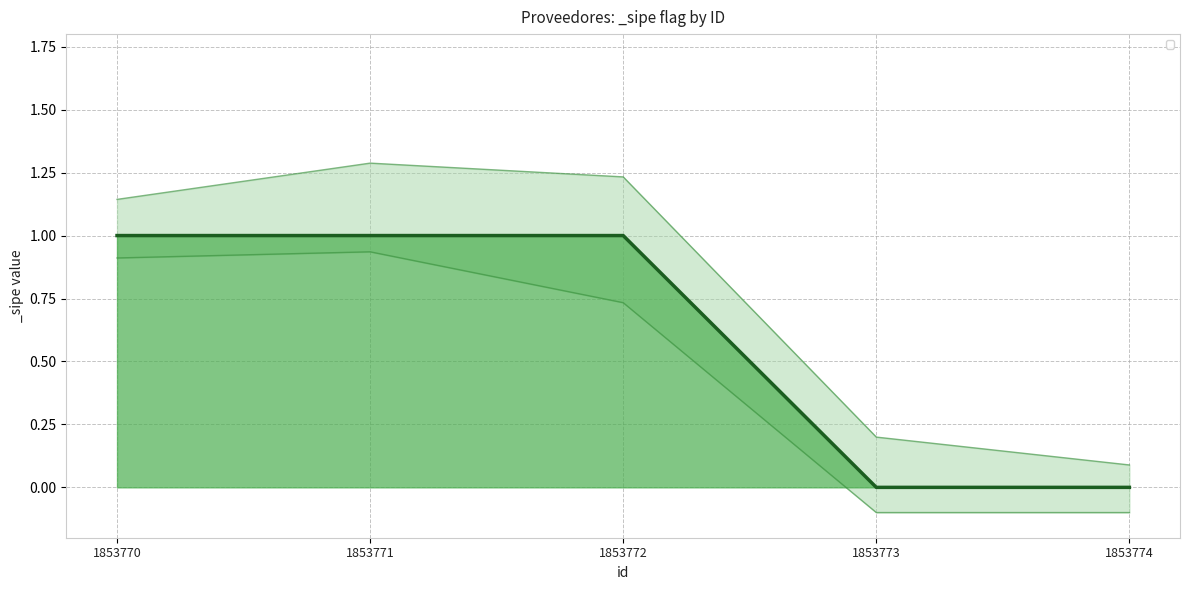

How many lines are shown in the chart?

1